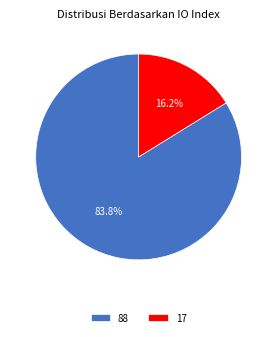

To the nearest percent, what portion does 88 represent?

84%